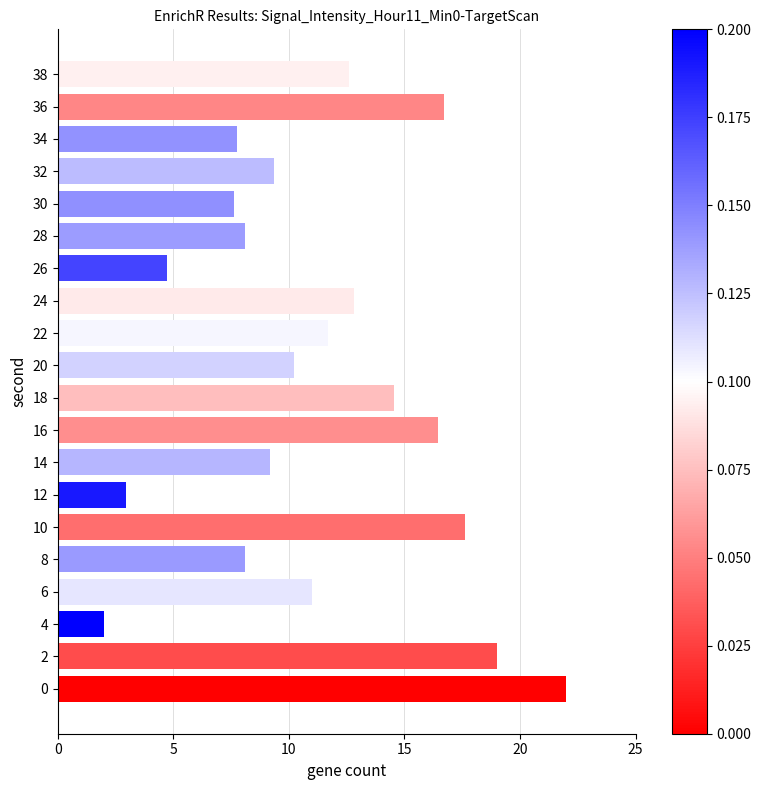

What is the approximate value at 28?

8.1